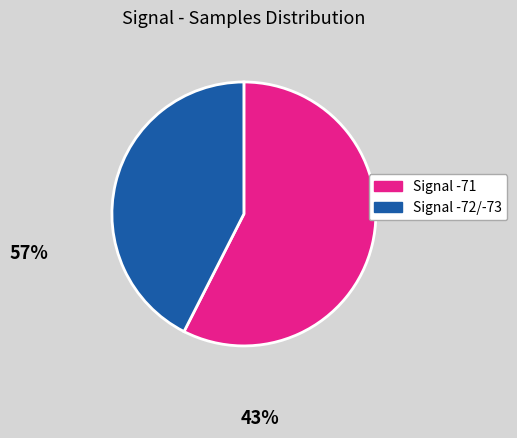

Does any single category account for the majority?

Yes